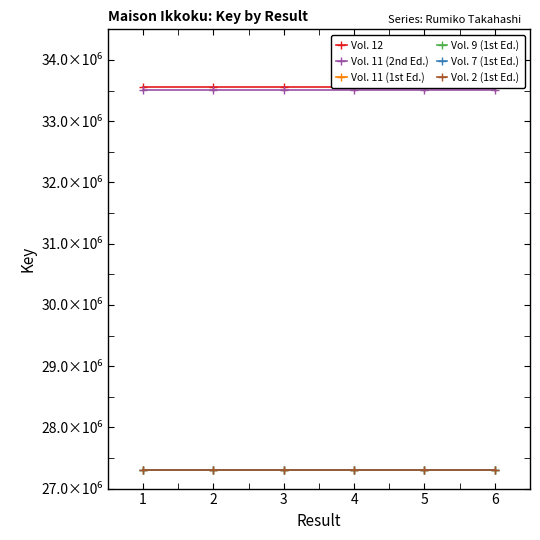

How many lines are shown in the chart?

6